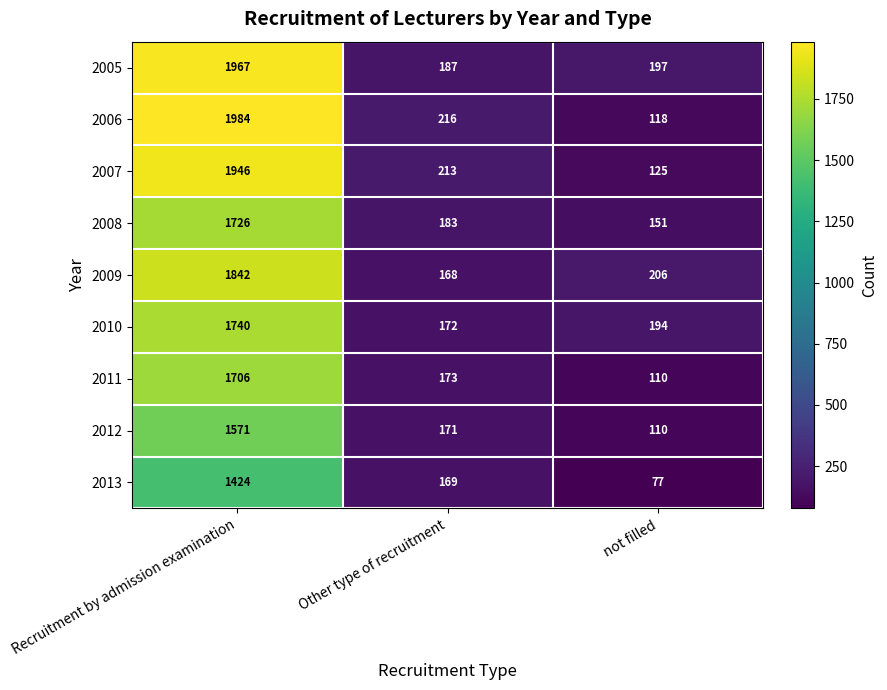

Rank the series at Recruitment by admission examination from highest to lowest value.

2006, 2005, 2007, 2009, 2010, 2008, 2011, 2012, 2013